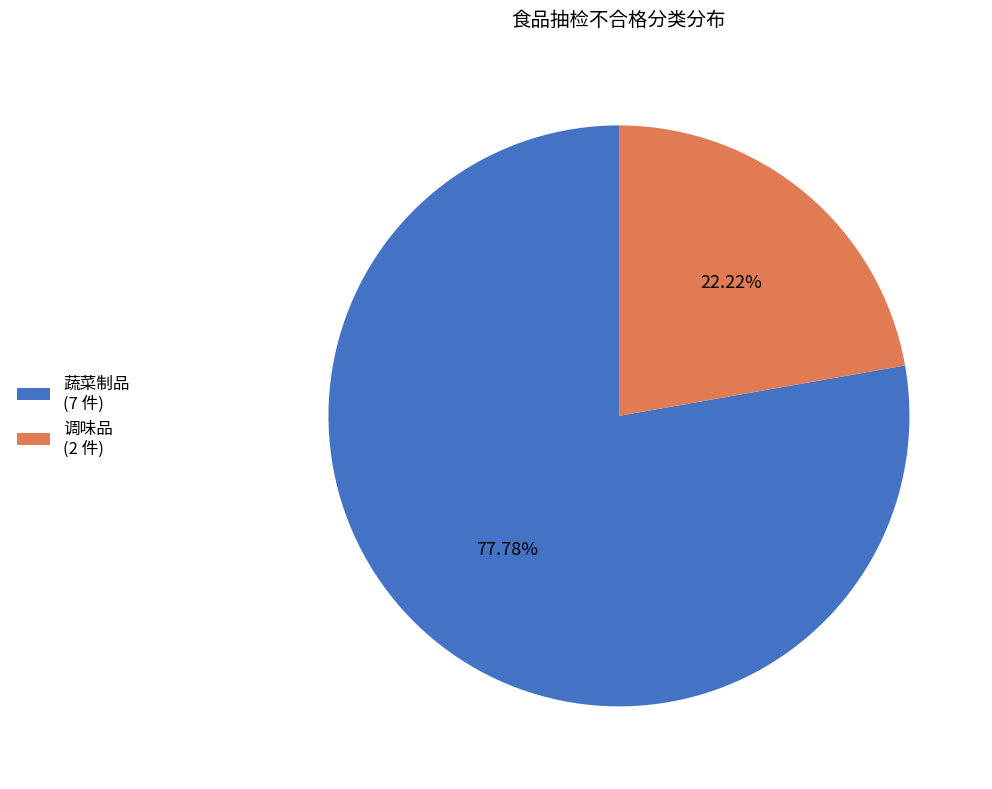

True or false: 蔬菜制品 accounts for 78% of the total.

True